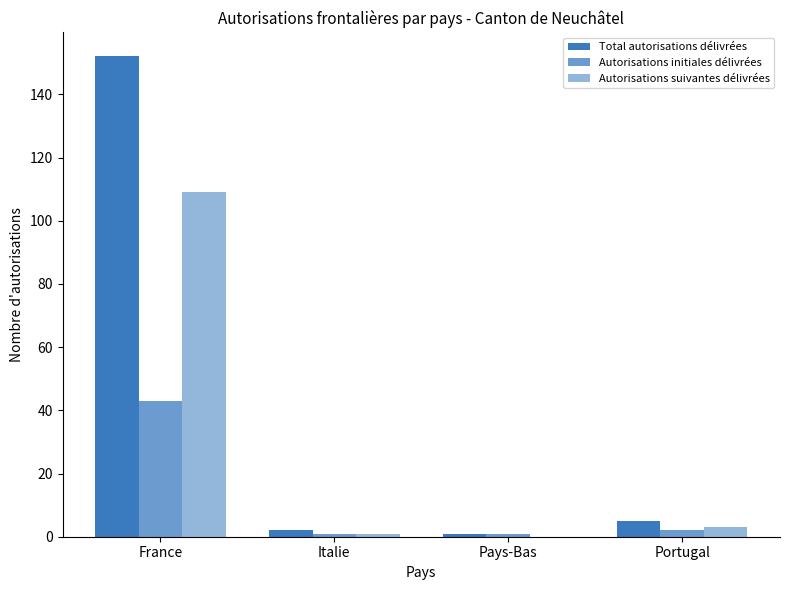

At how many categories does at least one series exceed 11?

1